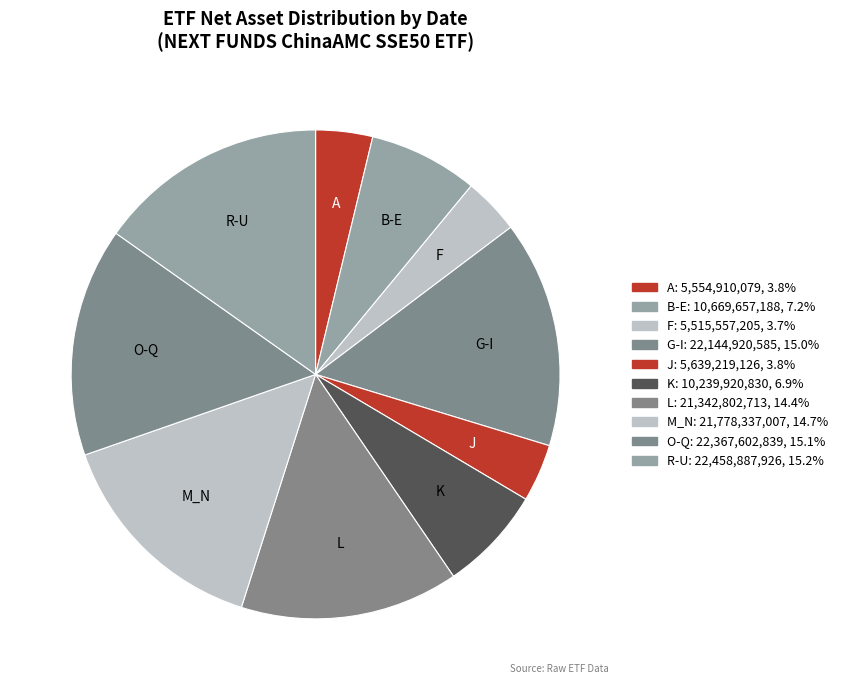

Combined, do B-E and G-I account for over 50%?

No